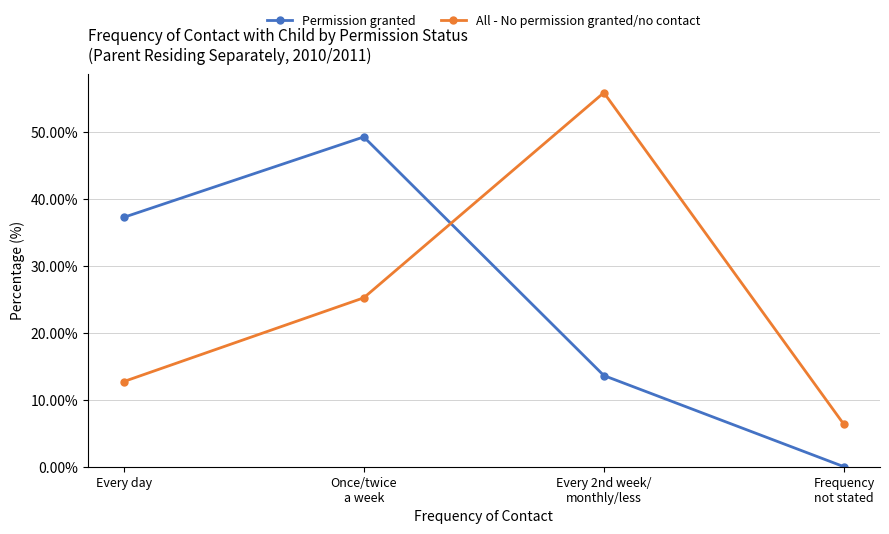

True or false: Permission granted and All - No permission granted/no contact intersect in this chart.

True